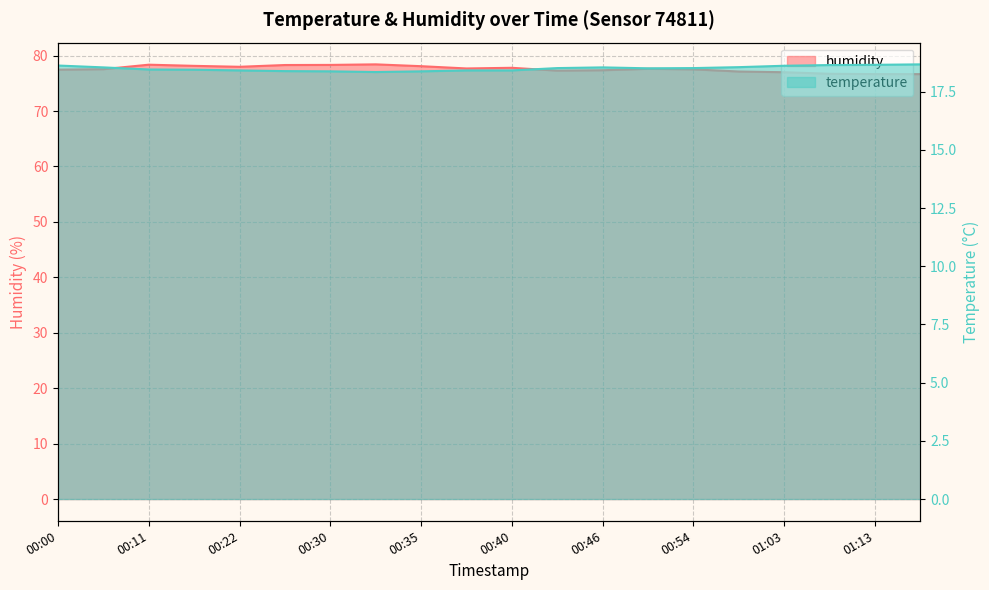

What is the label of the 17th point from the right?

00:16